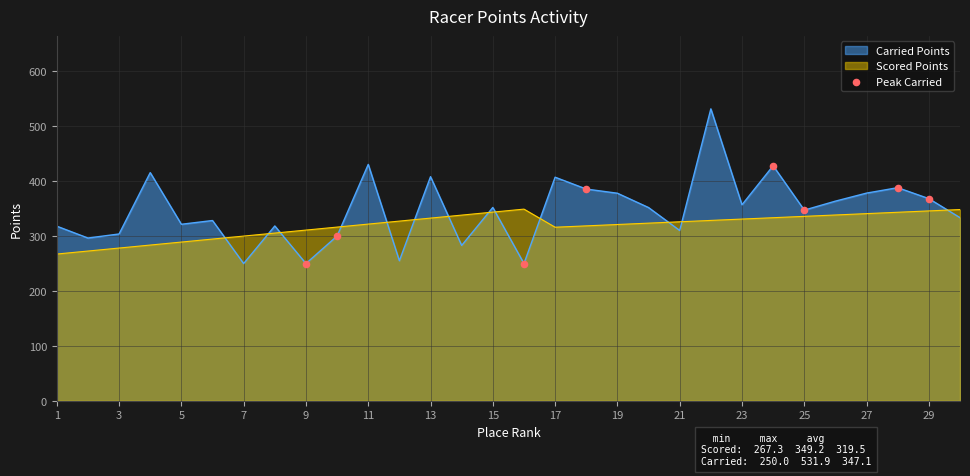

Which series has the largest range (max minus min)?

Carried Points